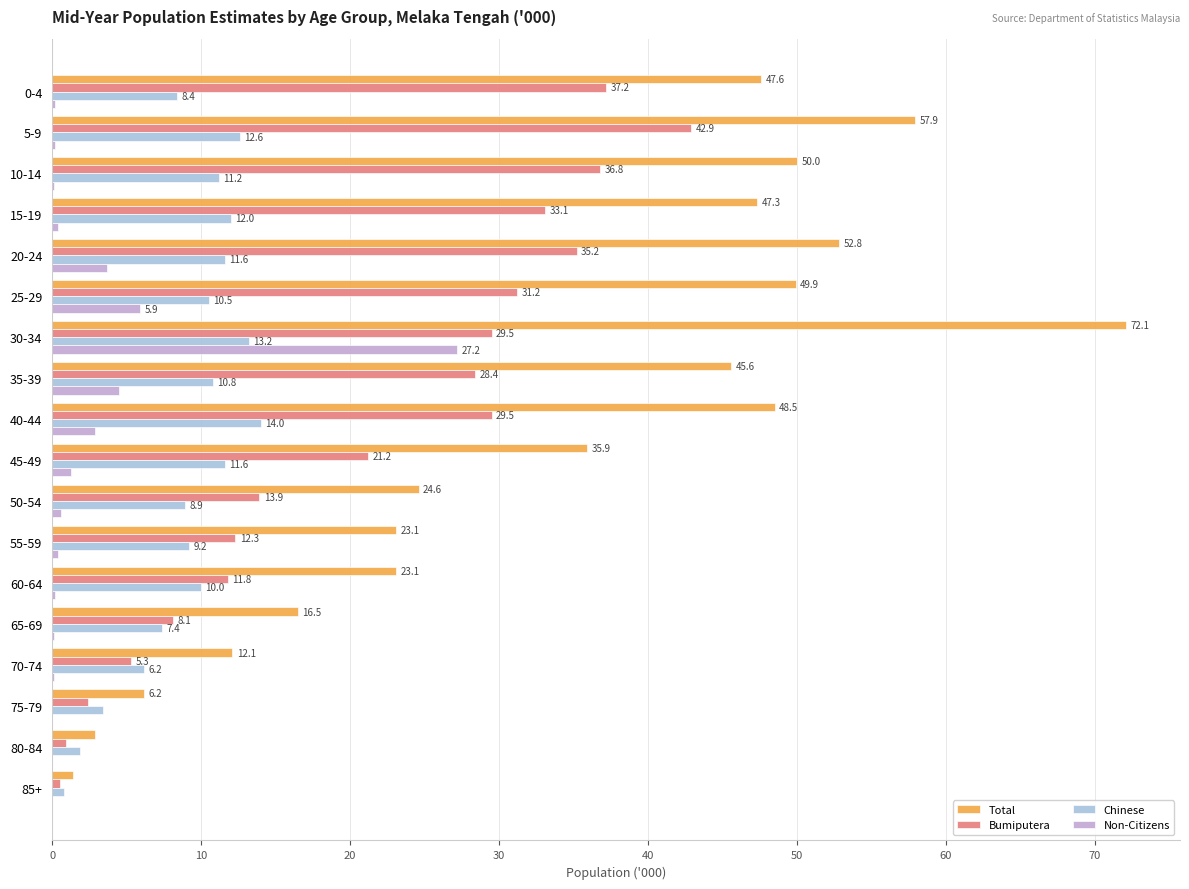

What is the sum of the Total values at 60-64 and 40-44?

71.6